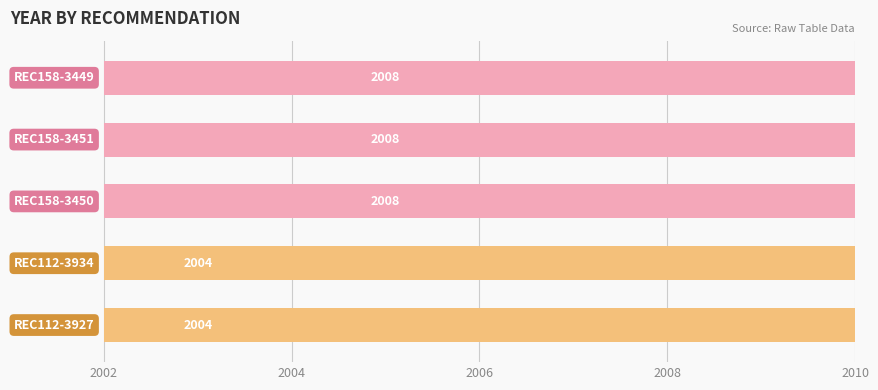

Count the number of data series in this chart.

1